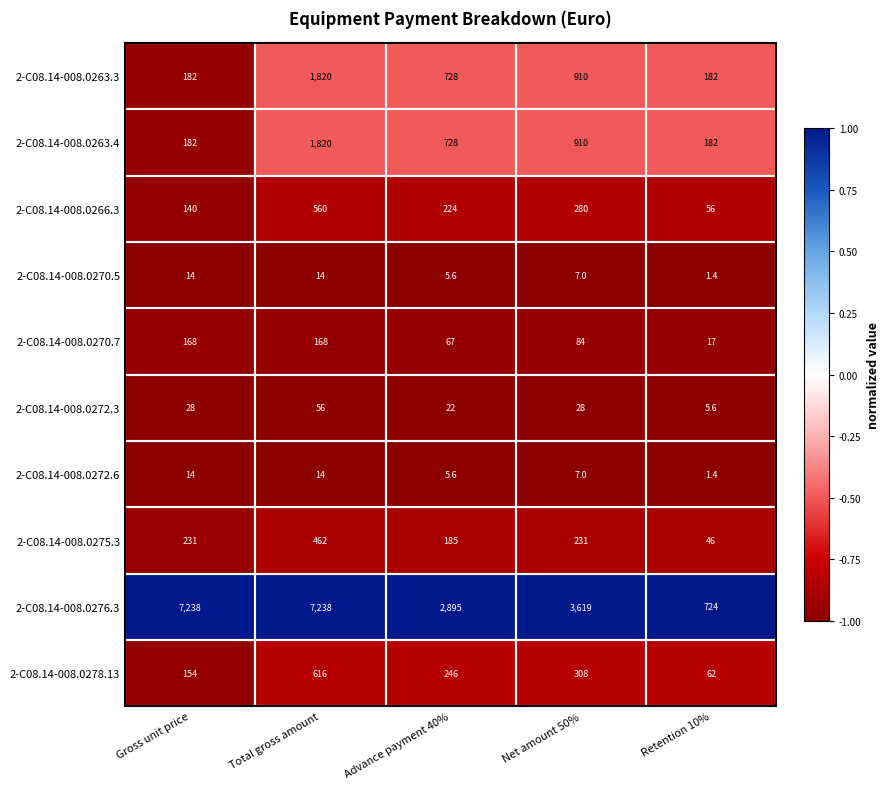

Count the number of data series in this chart.

10